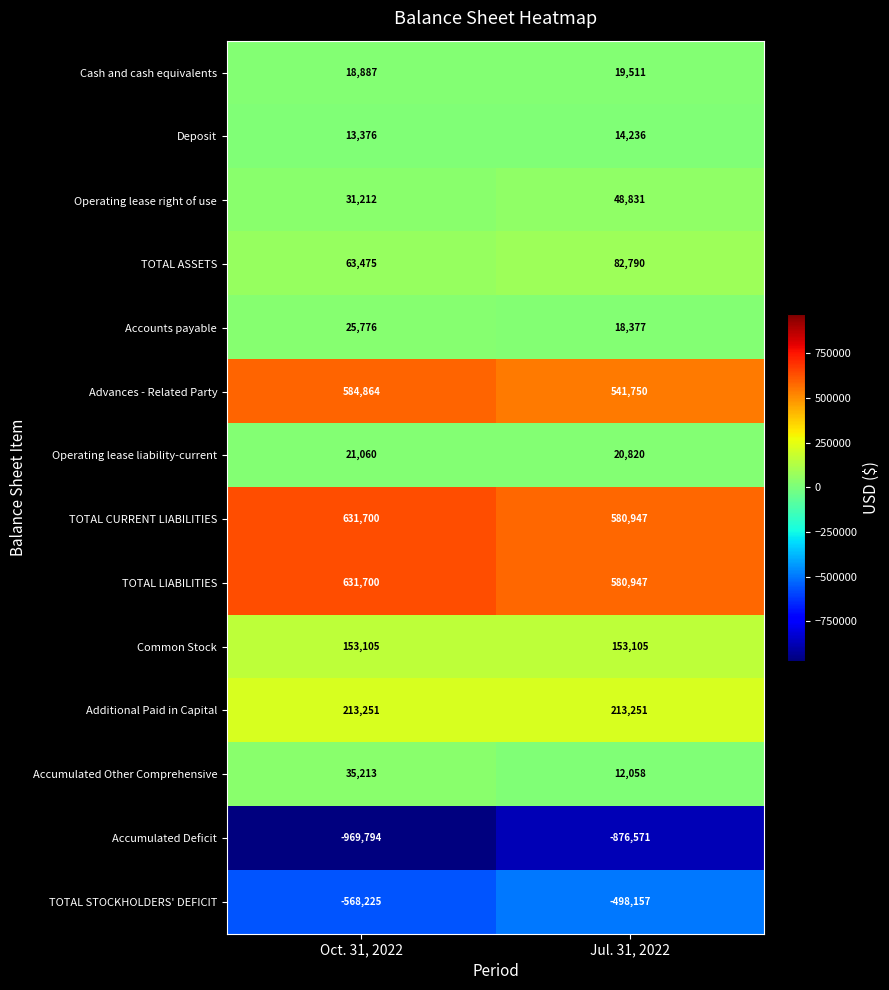

What is the sum of all Advances - Related Party values?

1126614